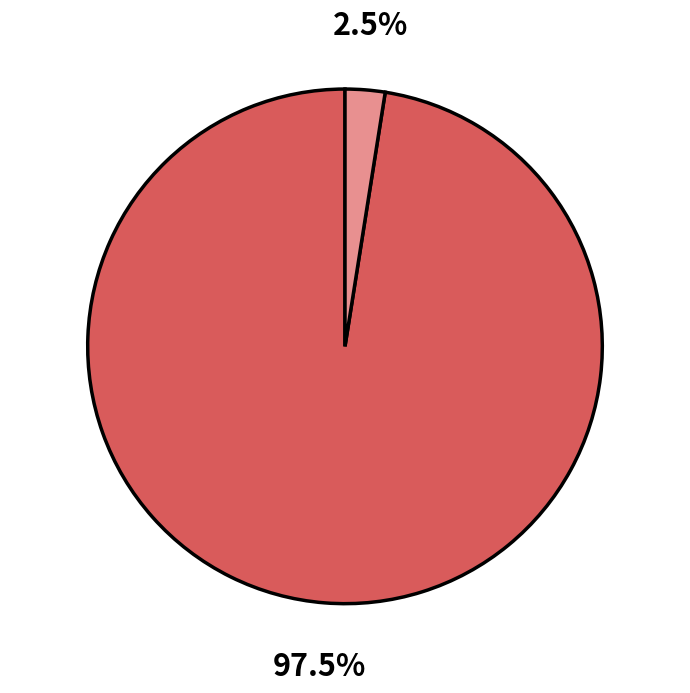

Is there any slice that represents more than half of the pie?

Yes